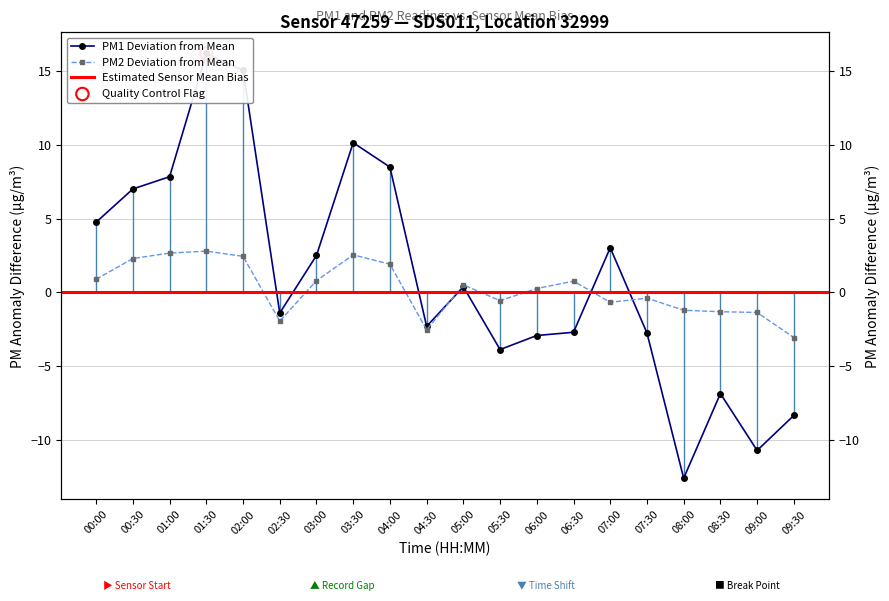

Which series has the largest total across all categories?

P1